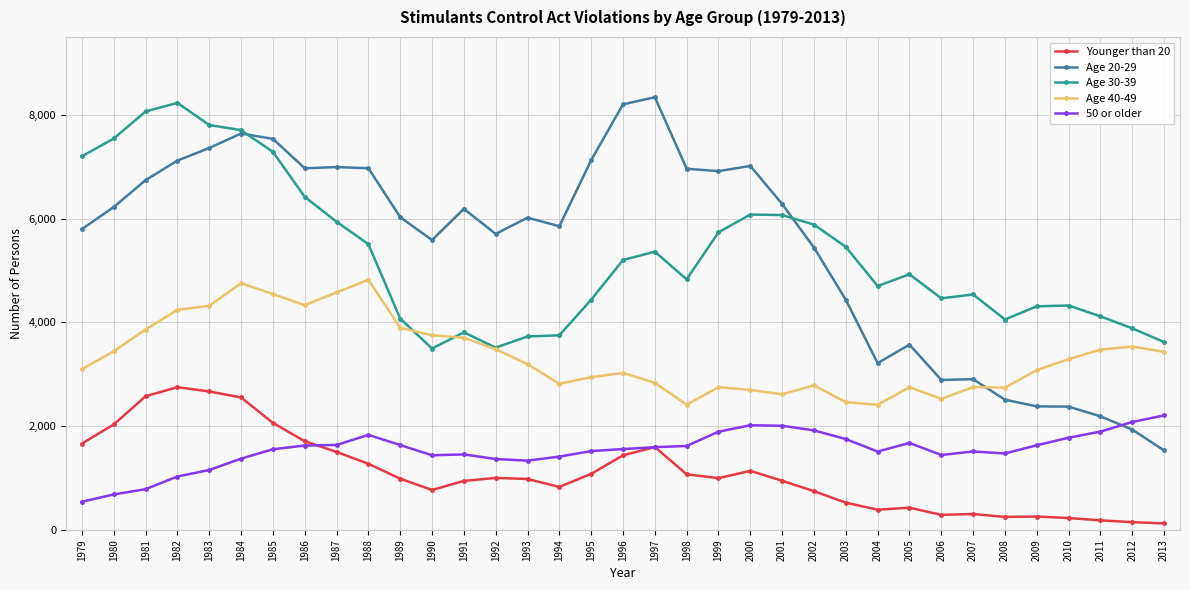

True or false: Age 40-49 has more than 1 points higher than both neighbors.

True